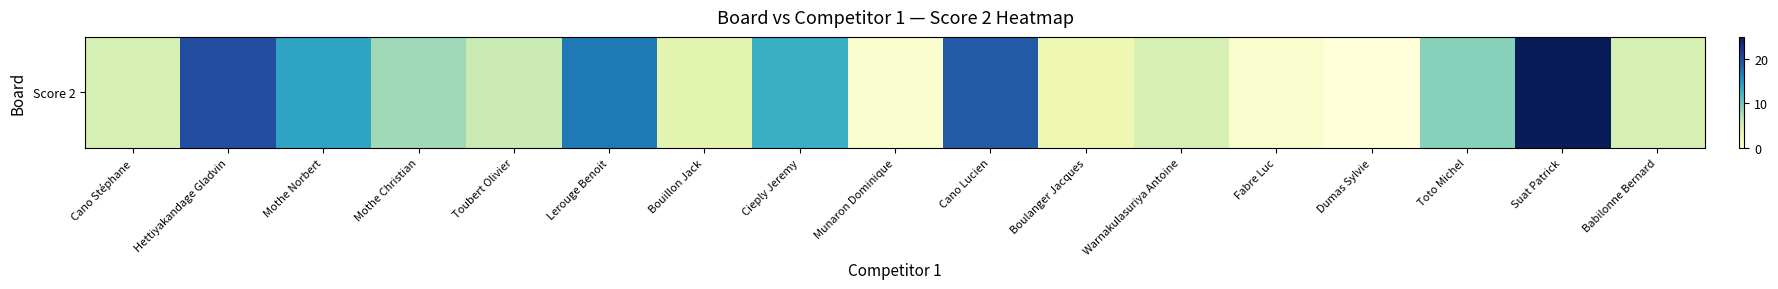

How many distinct data groups are displayed?

1